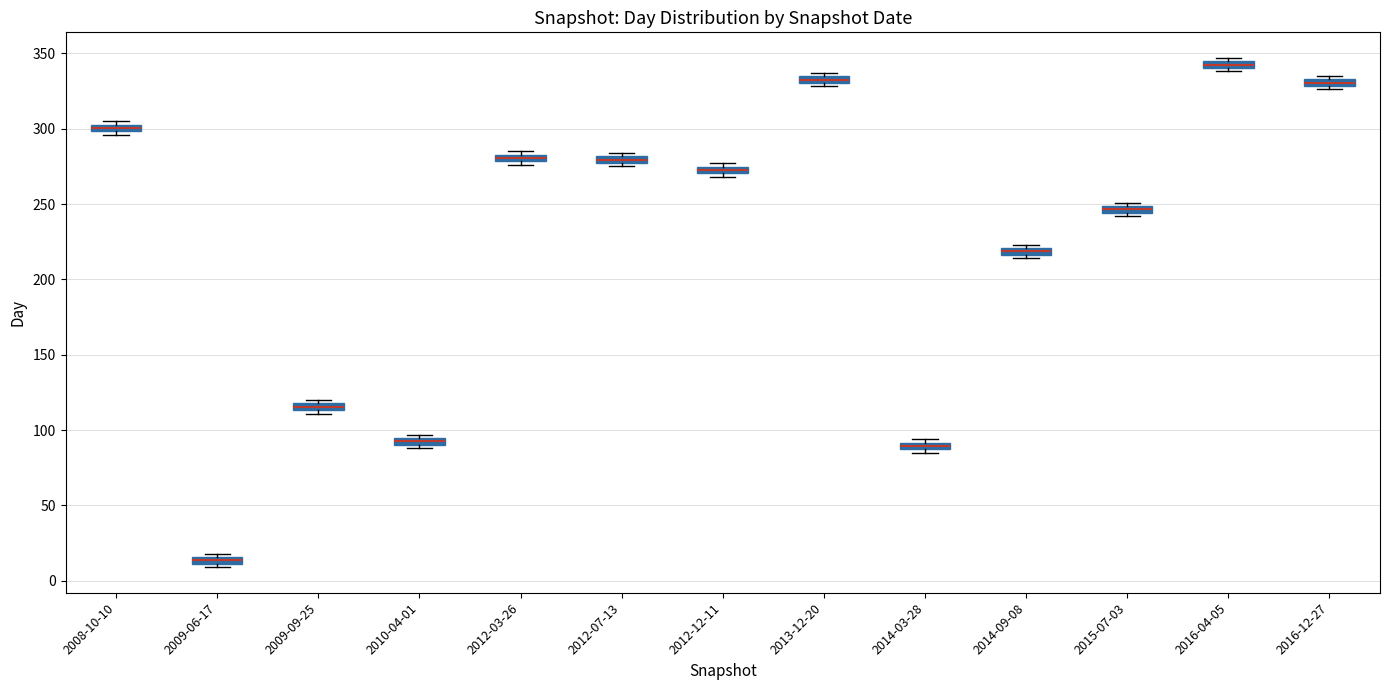

Where is the upper edge of the box for 2014-03-28 on the y-axis? The values are not printed on the chart, so give them approximately, as read against the axis.

90